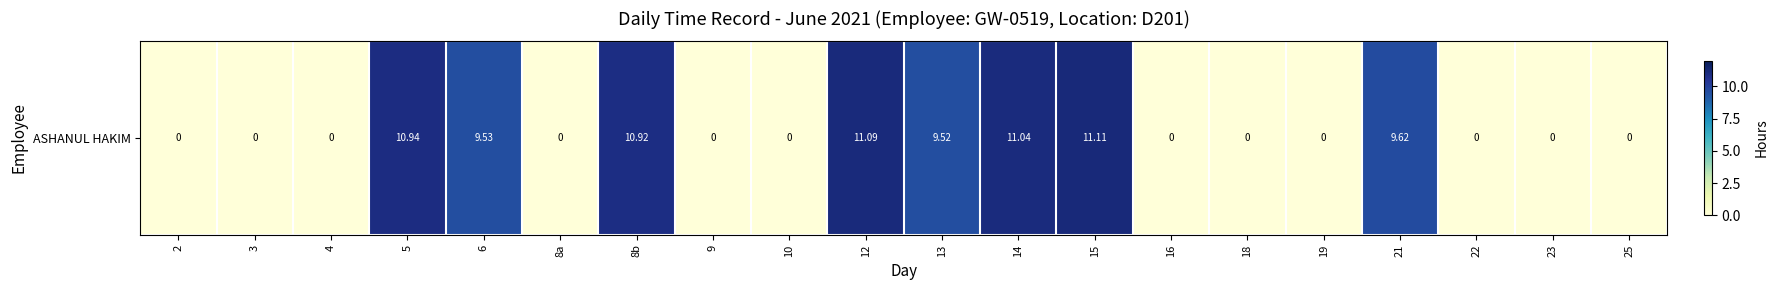

Reading right to left, transcribe all the data shown in this chart.

0.0	0.0	0.0	9.6	0.0	0.0	0.0	11.1	11.0	9.5	11.1	0.0	0.0	10.9	0.0	9.5	10.9	0.0	0.0	0.0